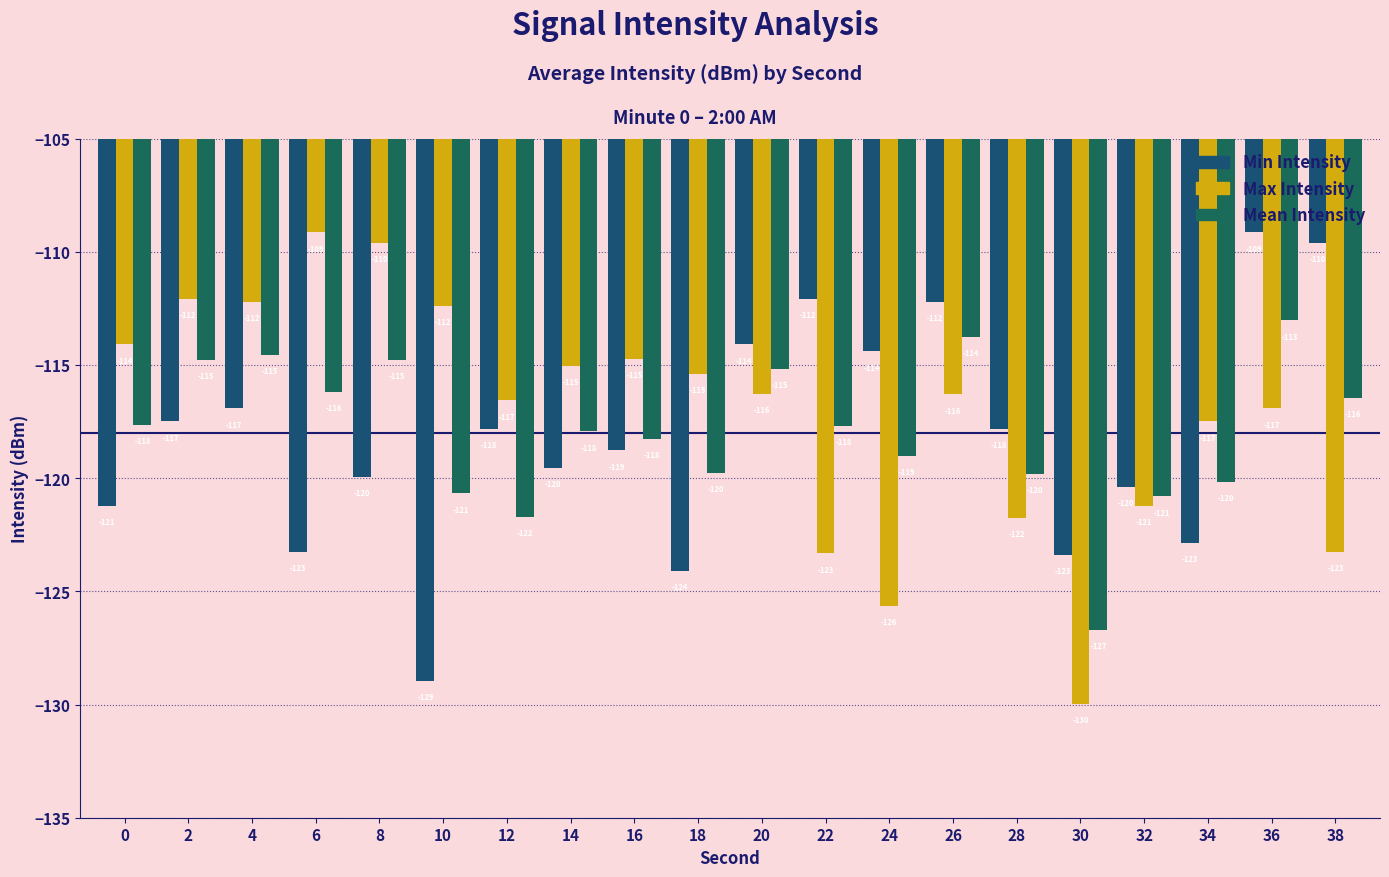

How many values in the Min Intensity series exceed -117?

7